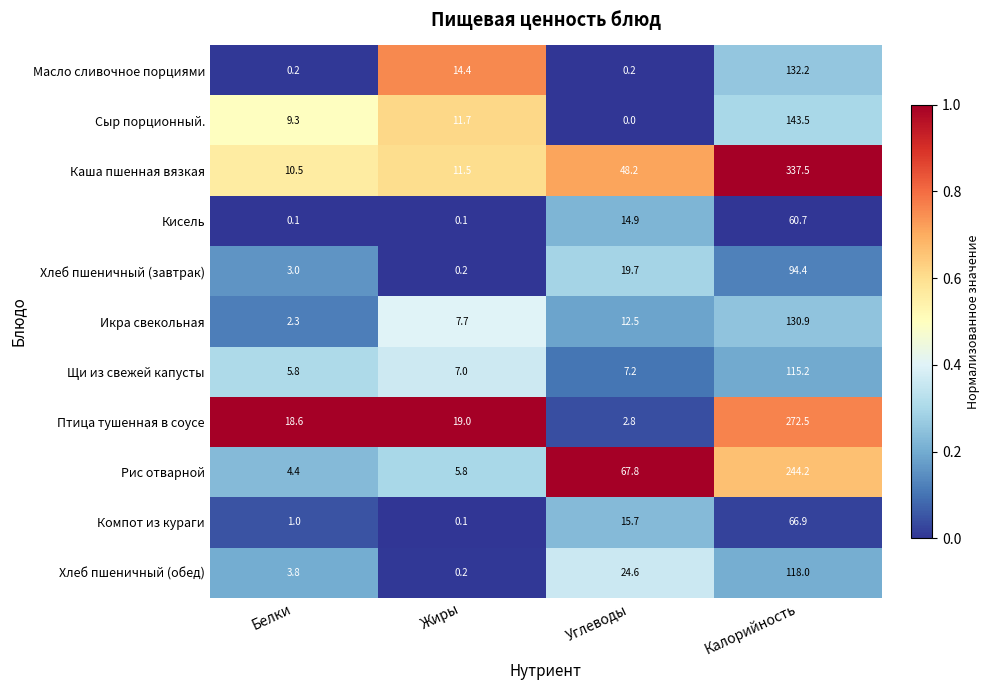

Which series has the largest total across all categories?

Каша пшенная вязкая